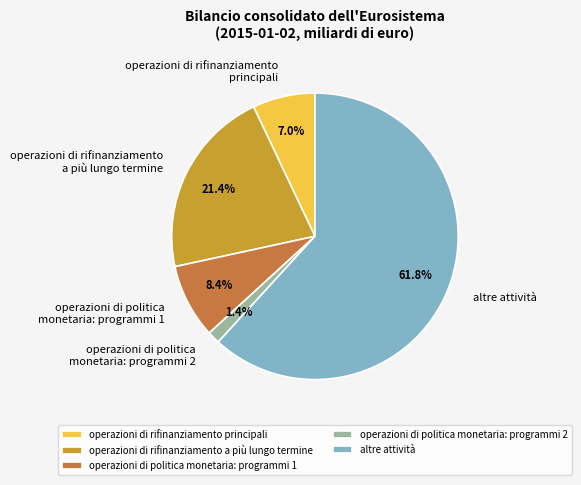

What is the ratio of the value at operazioni di rifinanziamento a più lungo termine to the value at altre attività?

0.3